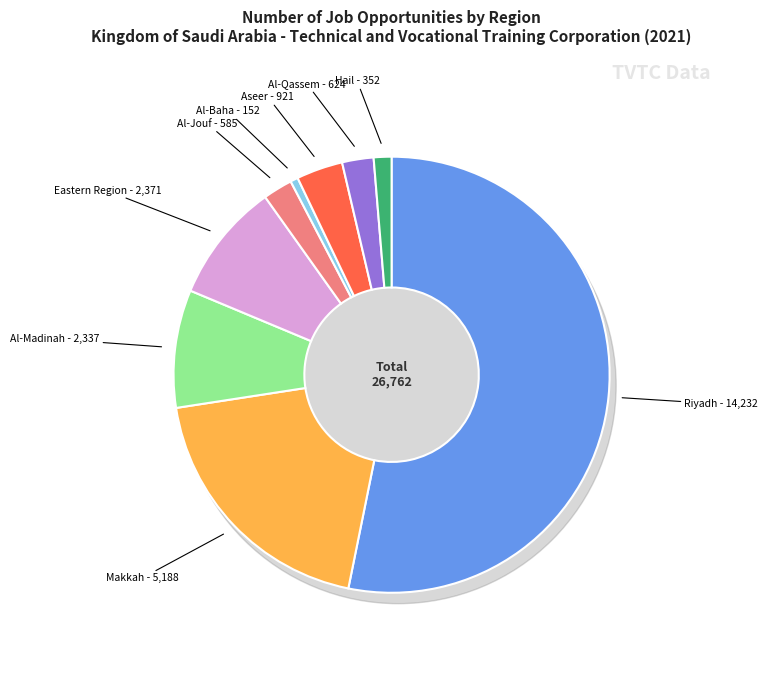

Count the number of slices in the pie.

9